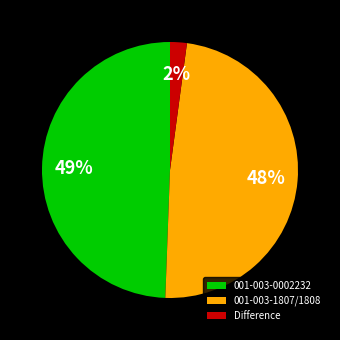

Is it true that 001-003-0002232 is 19% of the pie?

False